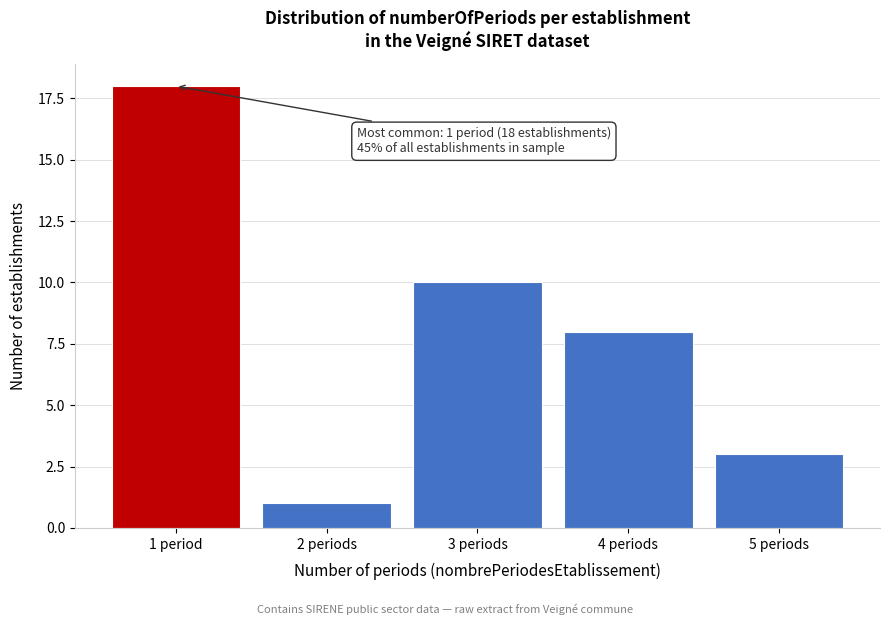

Reading left to right, list all the values displayed in this chart.

1 period=18	2 periods=1	3 periods=10	4 periods=8	5 periods=3